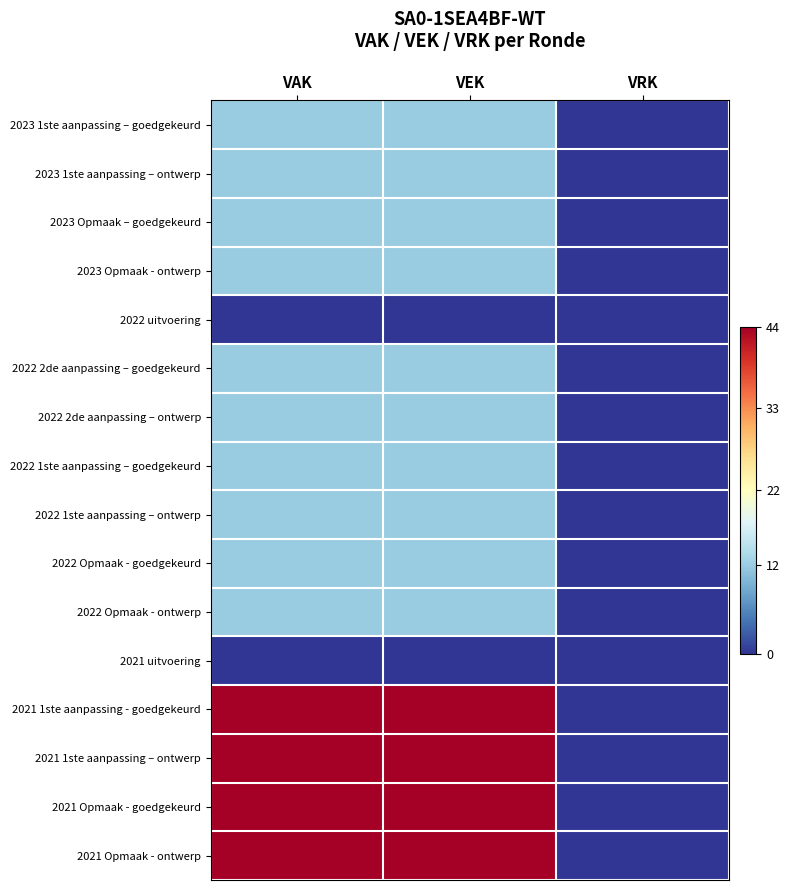

Which series has the largest total across all categories?

2021 1ste aanpassing - goedgekeurd